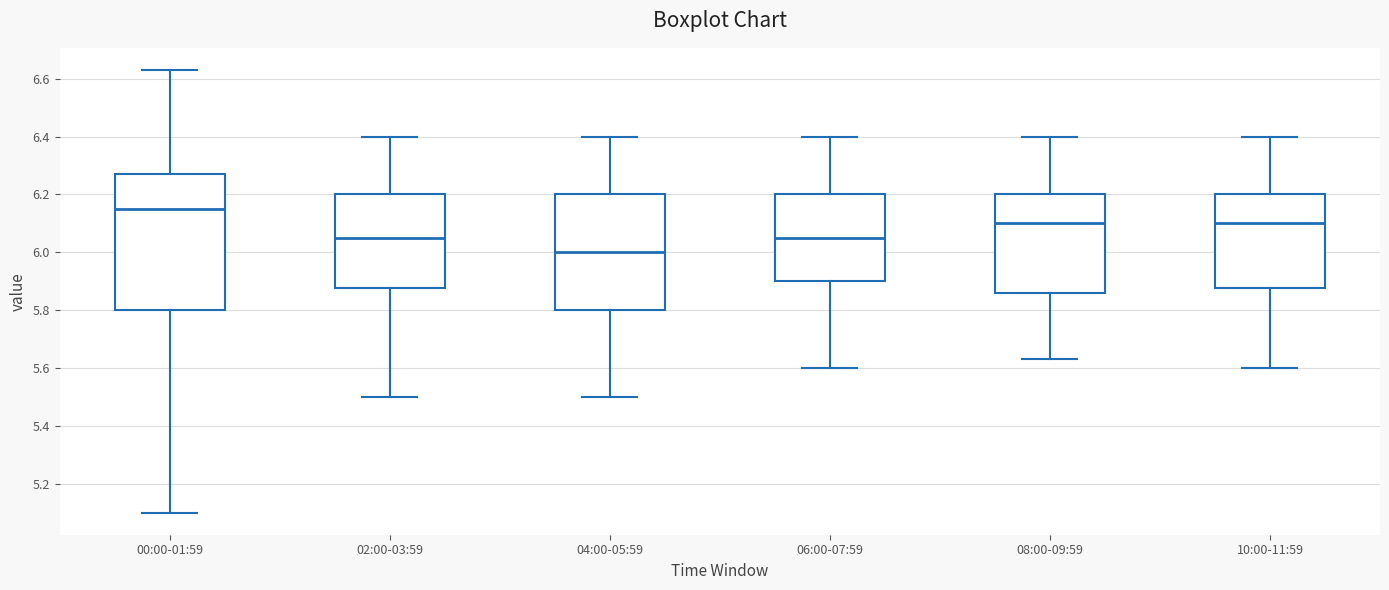

Comparing the boxes themselves (not the whiskers), which one is the tallest?

00:00-01:59